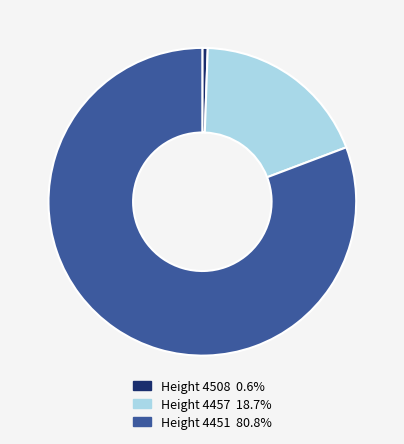

Does any single category account for the majority?

Yes